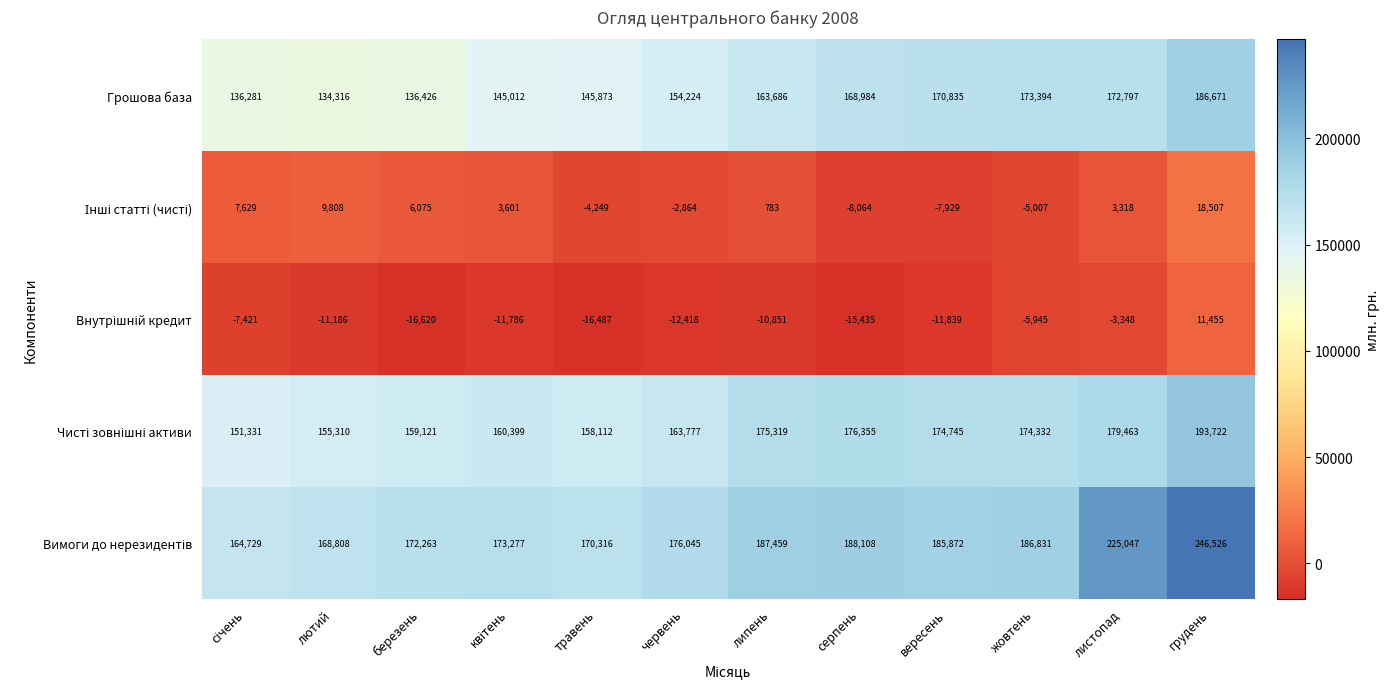

At which category is the sum across all series the highest?

грудень